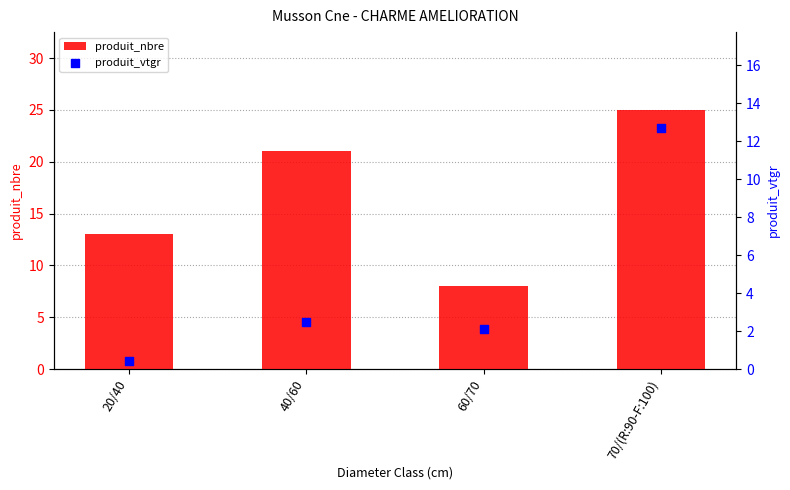

What are all the series names shown in the legend?

produit_nbre, produit_vtgr